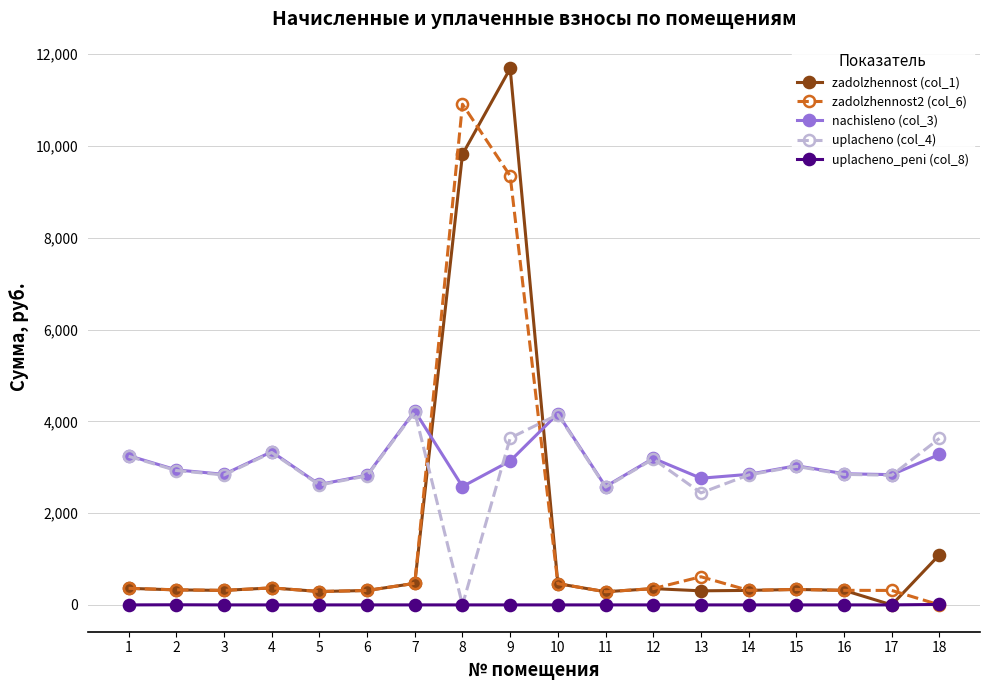

True or false: uplacheno_peni (col_8) and nachisleno (col_3) intersect in this chart.

False